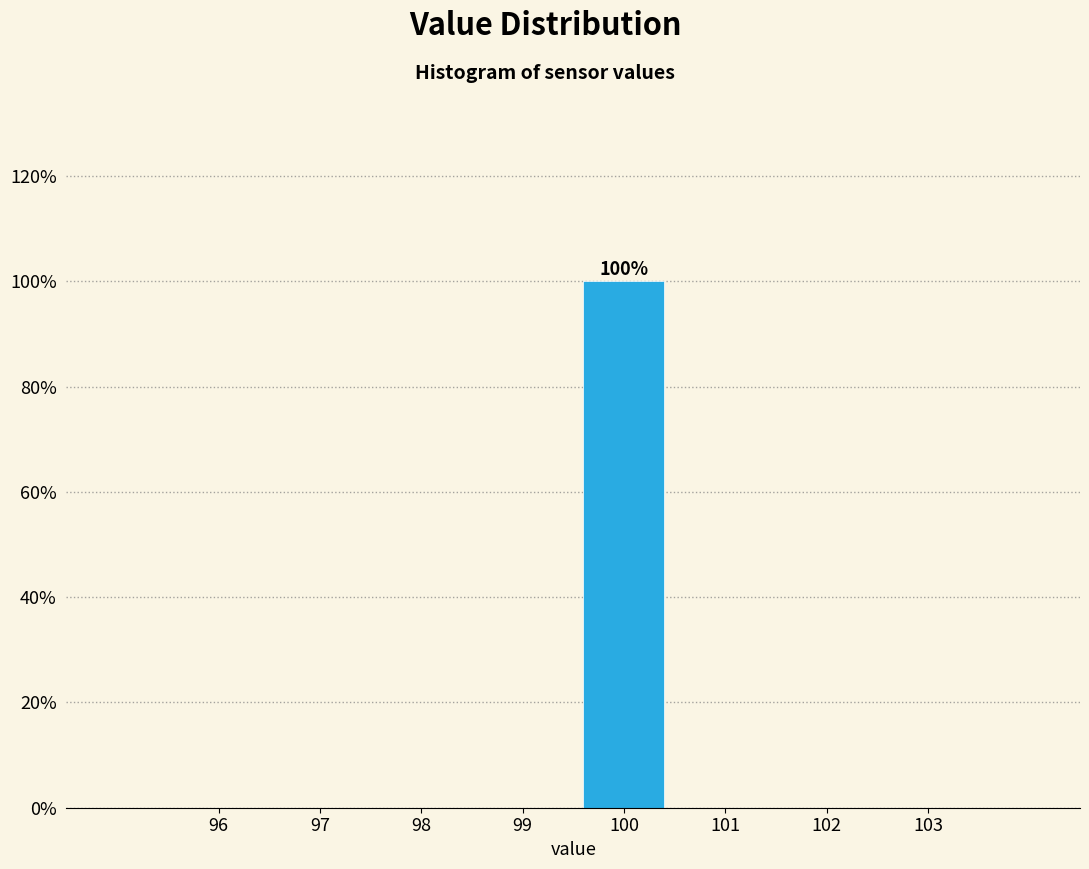

Reading left to right, what are all the values shown in this chart?

96=0	97=0	98=0	99=0	100=100	101=0	102=0	103=0